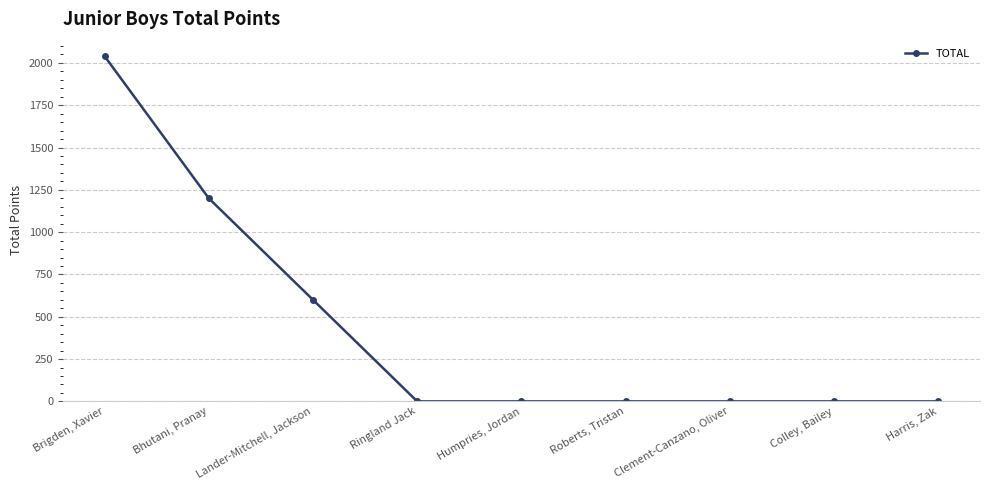

What is the sum of the values at Colley, Bailey and Bhutani, Pranay?

1200